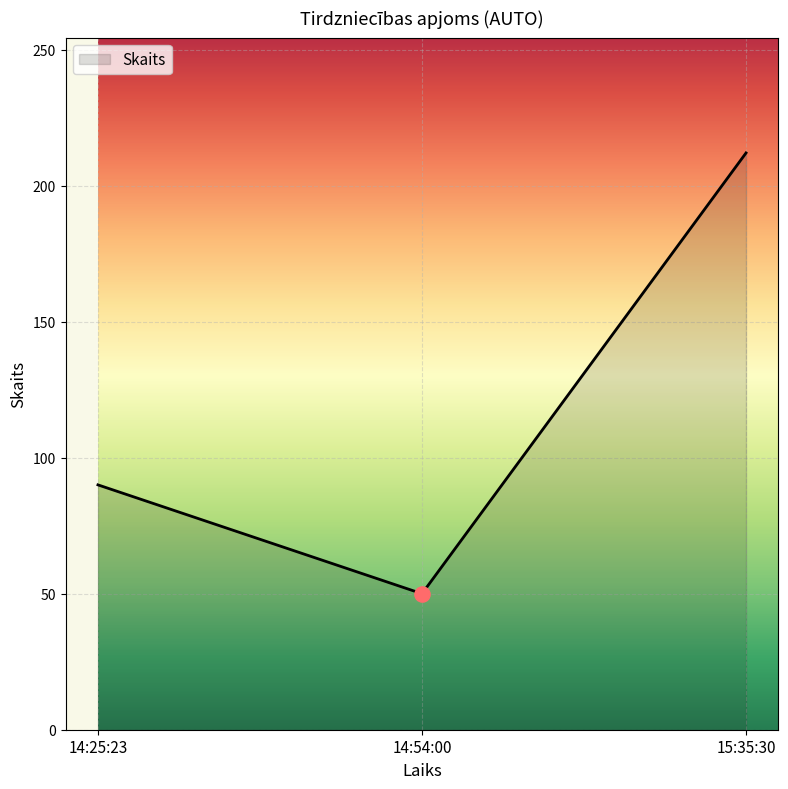

Which has a higher value, 15:35:30 or 14:25:23?

15:35:30